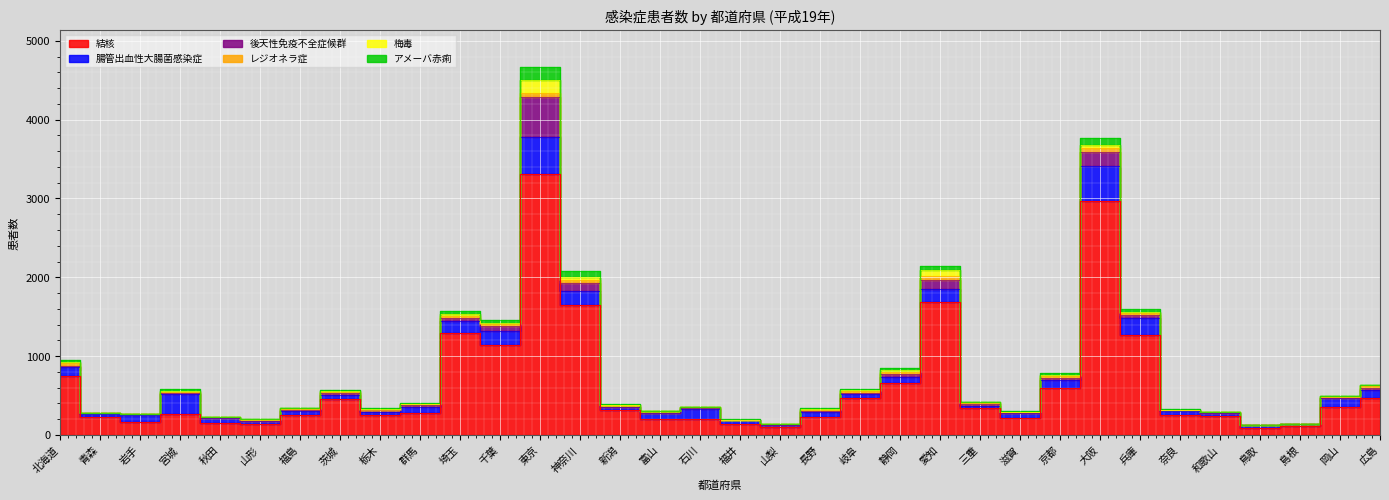

Reading left to right, extract all data points from this chart.

結核: 747	232	165	270	149	143	254	456	259	283	1299	1147	3305	1654	322	200	202	136	105	225	472	662	1682	342	219	602	2969	1271	253	240	91	116	352	472
腸管出血性大腸菌感染症: 109	38	94	251	63	31	54	51	38	75	150	178	476	175	32	81	132	50	19	62	44	77	166	29	55	101	438	210	50	34	31	23	112	102
後天性免疫不全症候群: 23	4	5	15	6	5	8	20	22	19	35	58	506	93	3	3	7	4	5	15	18	36	123	18	9	26	187	39	10	10	1	0	10	21
レジオネラ症: 33	1	4	14	6	11	12	18	4	11	31	19	53	43	21	15	13	6	5	15	18	29	41	12	8	23	45	29	3	3	4	1	11	26
梅毒: 12	3	1	7	1	8	9	12	8	8	25	23	164	38	6	3	1	0	1	9	21	17	76	13	2	7	40	17	3	0	1	1	6	7
アメーバ赤痢: 26	1	1	27	1	5	7	10	8	5	28	34	166	80	4	2	3	5	7	15	5	23	59	7	15	24	90	37	10	7	2	0	8	11